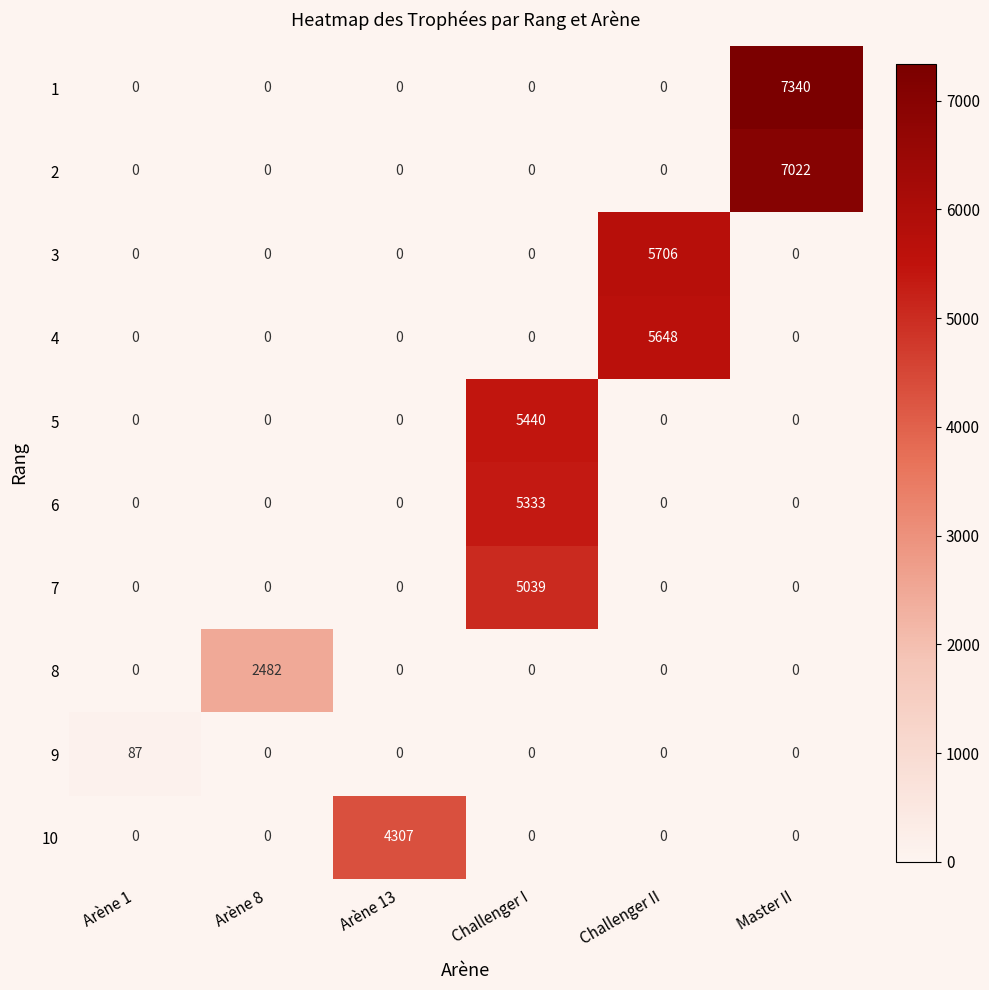

What is the total value across all series at Arène 8?

2482